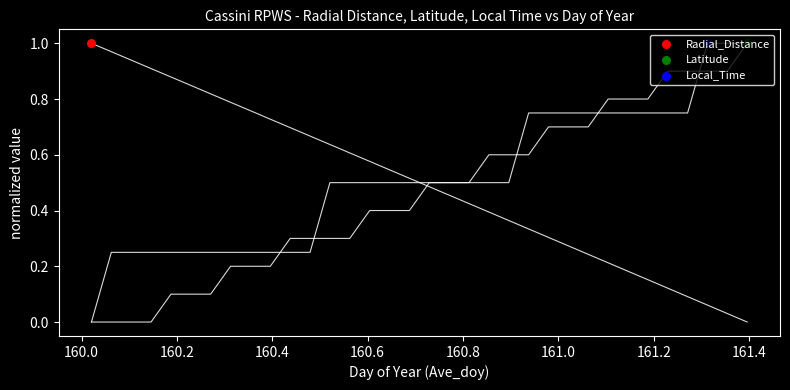

Which series contains the lowest Y value?

Radial_Distance